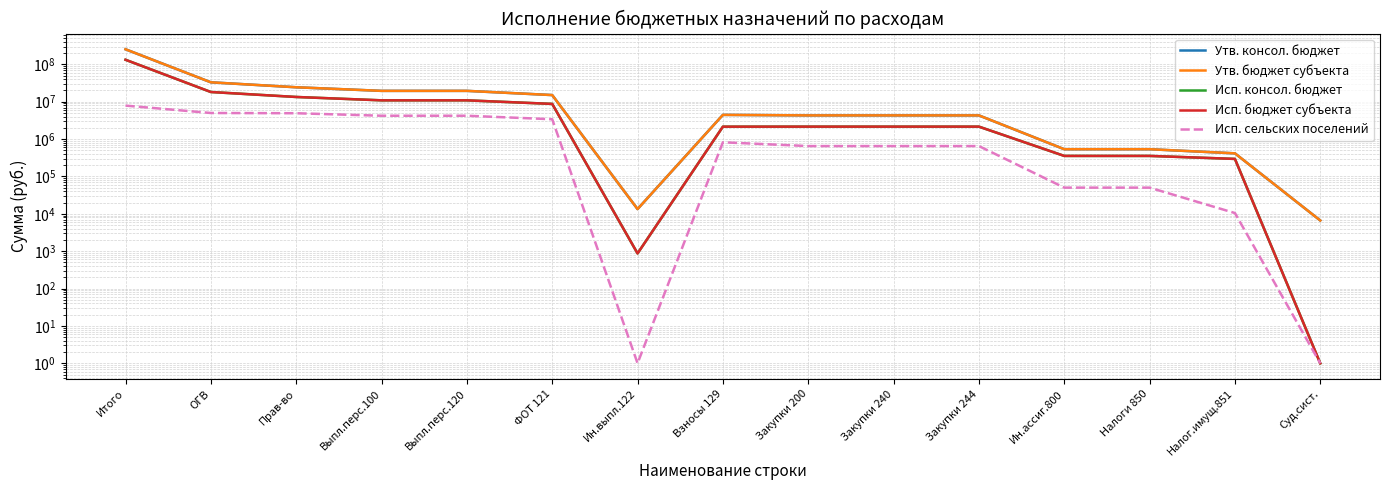

Rank the categories by Исп. консол. бюджет value from lowest to highest.

Суд.сист., Ин.выпл.122, Налог.имущ.851, Ин.ассиг.800, Налоги 850, Взносы 129, Закупки 200, Закупки 240, Закупки 244, ФОТ 121, Выпл.перс.100, Выпл.перс.120, Прав-во, ОГВ, Итого